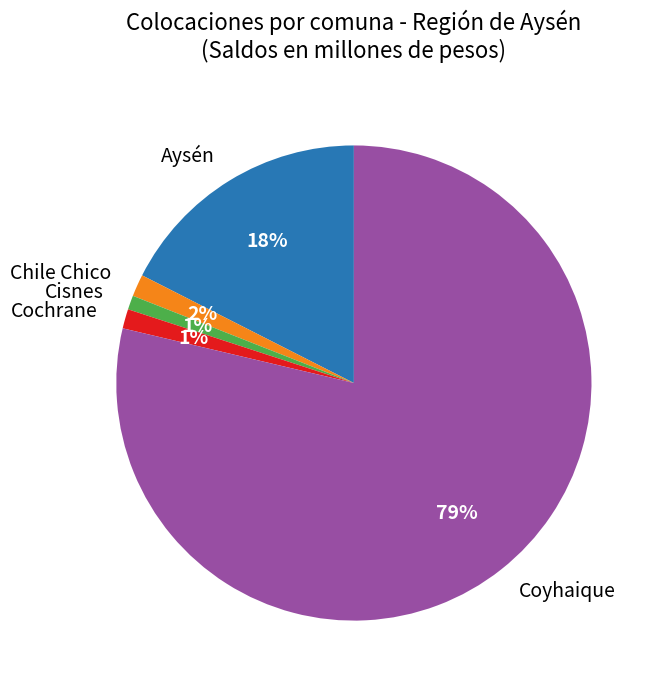

The Cochrane slice represents 11% of the pie. True or false?

False